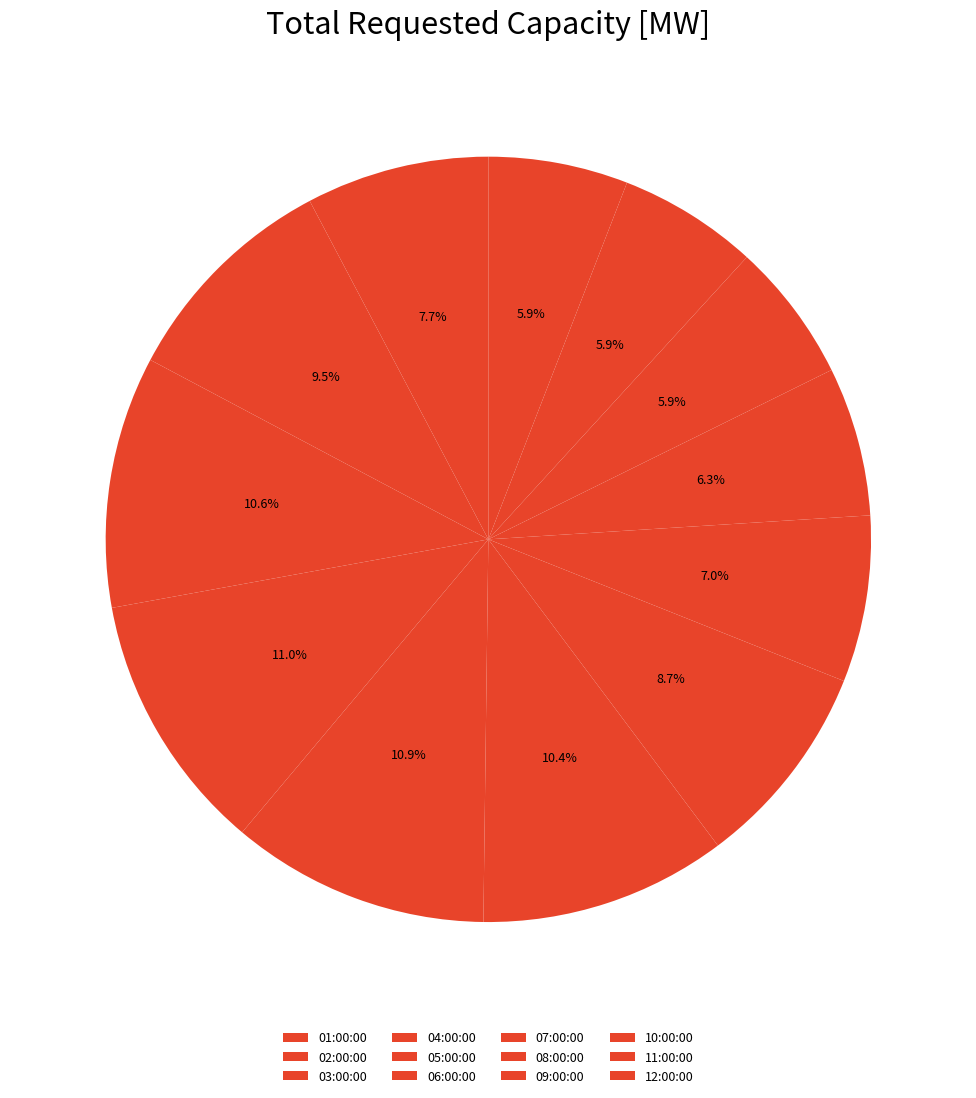

How many segments does this pie chart have?

12